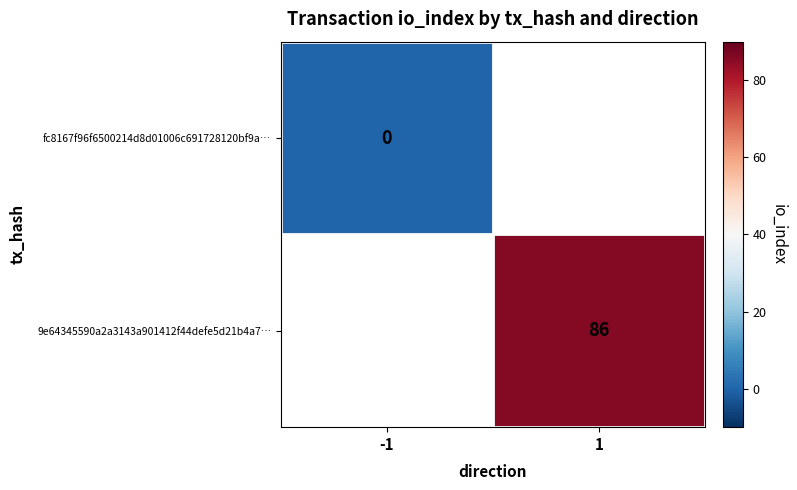

Which series has the widest spread of values?

fc8167f96f6500214d8d01006c691728120bf9a…